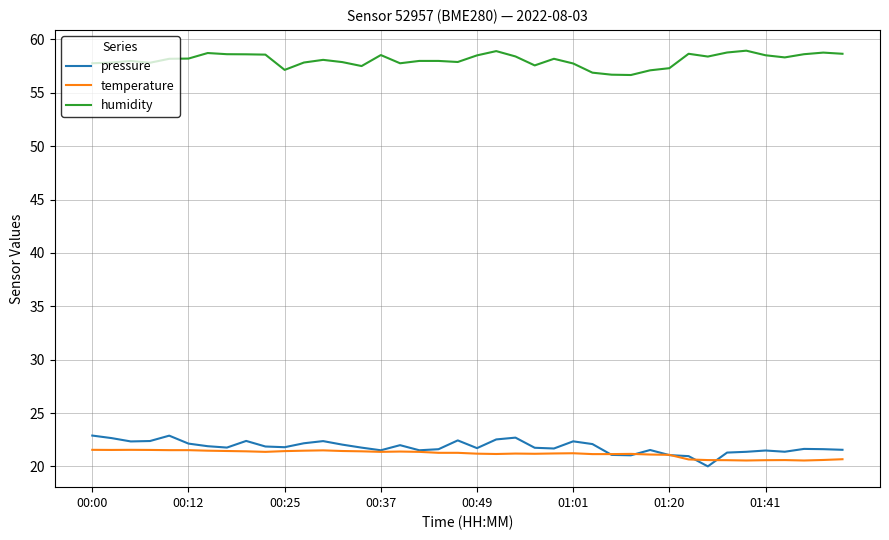

What is the minimum value for temperature?

20.6